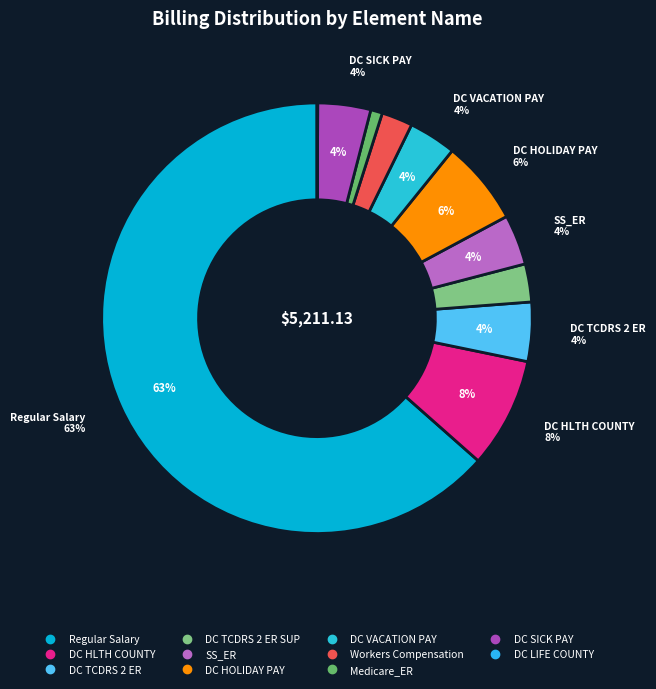

Count the number of slices in the pie.

11